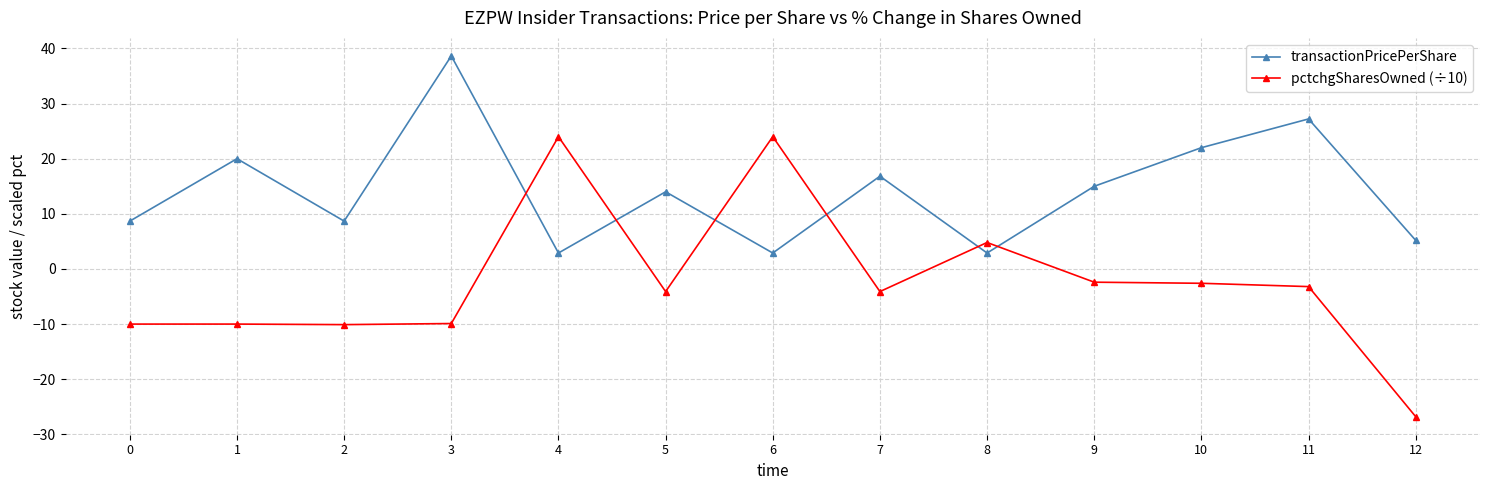

Which series has the widest spread of values?

pctchgSharesOwned (÷10)